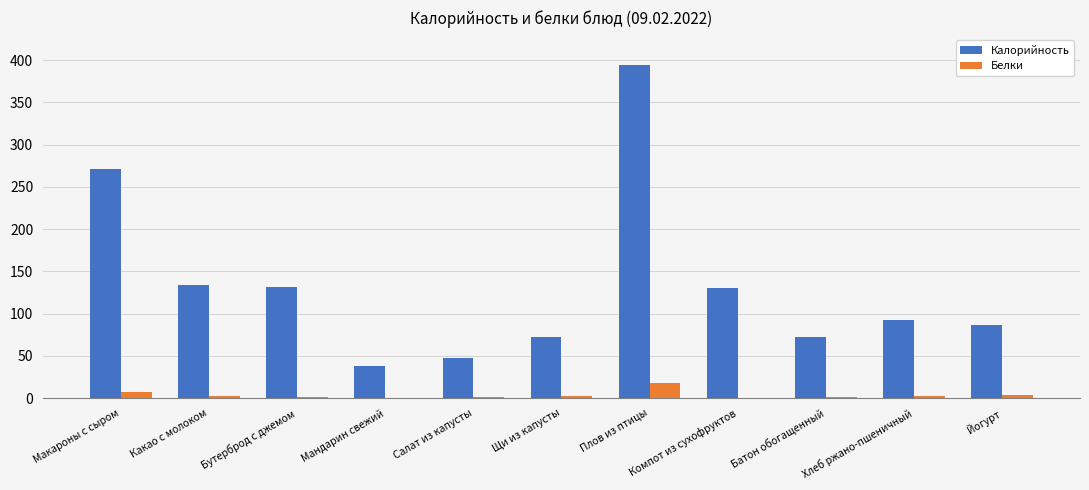

At which category does the chart reach its peak across all series?

Плов из птицы